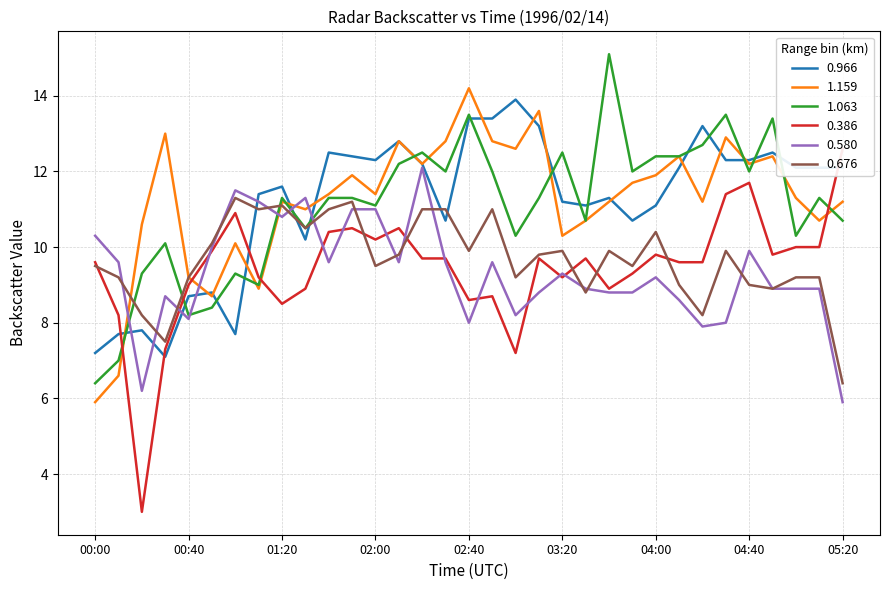

What is the label of the 21st point from the right?

02:00